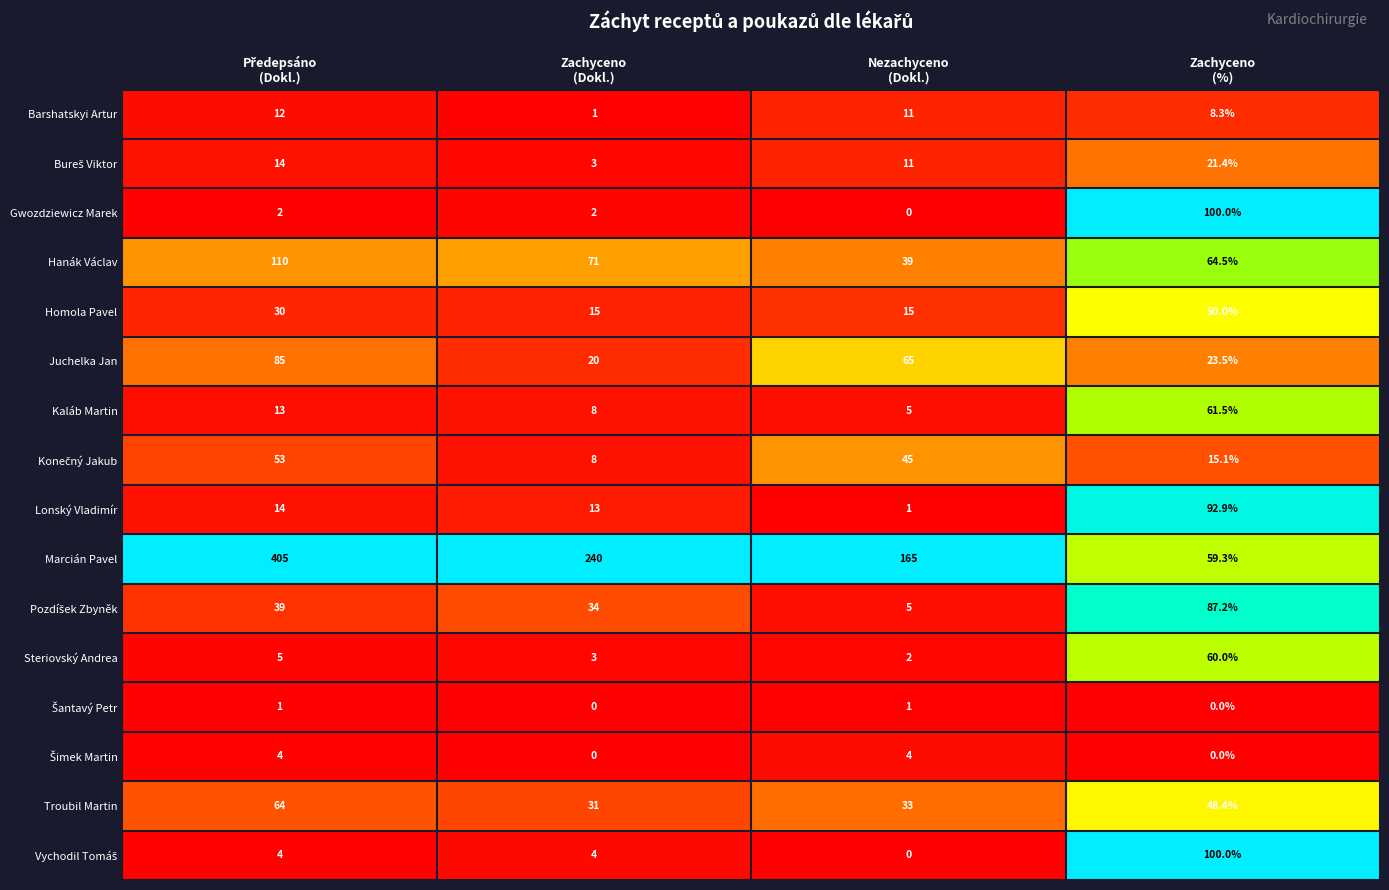

What is the total value across all series at Zachyceno
(Dokl.)?

453.0